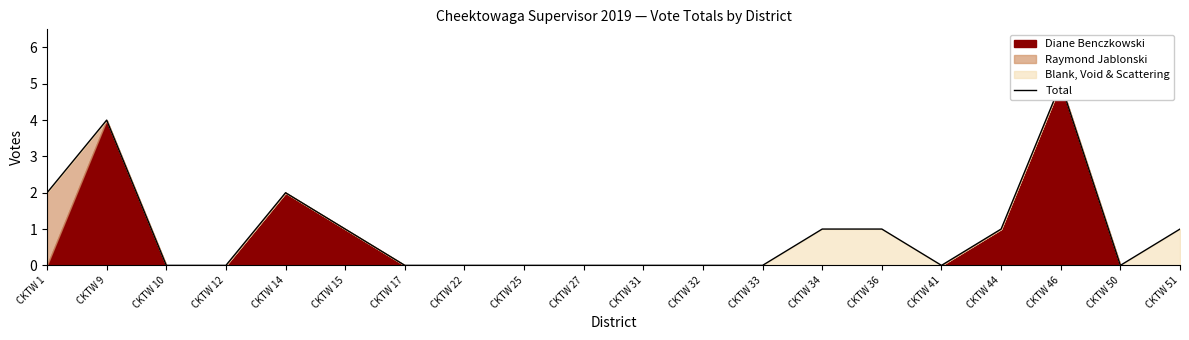

Reading left to right, extract all data points from this chart.

2	4	0	0	2	1	0	0	0	0	0	0	0	1	1	0	1	5	0	1